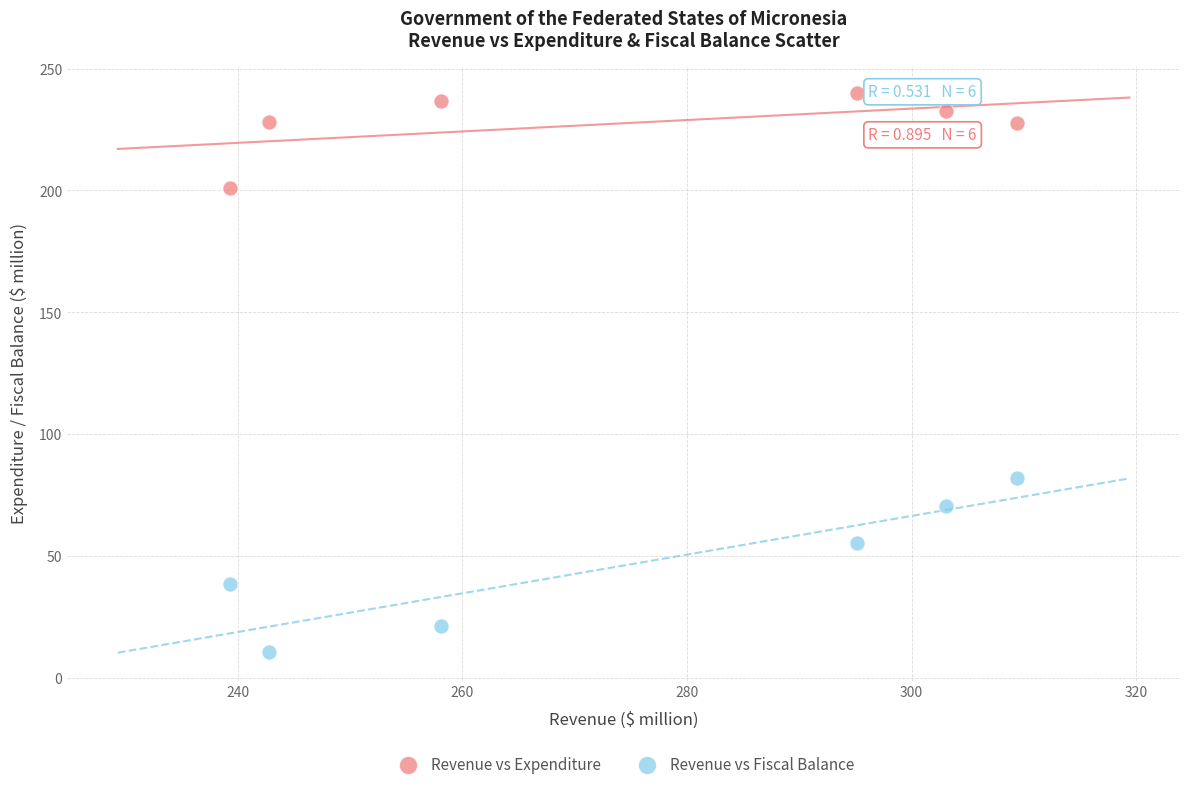

Across all data points, what is the average X value?

274.6